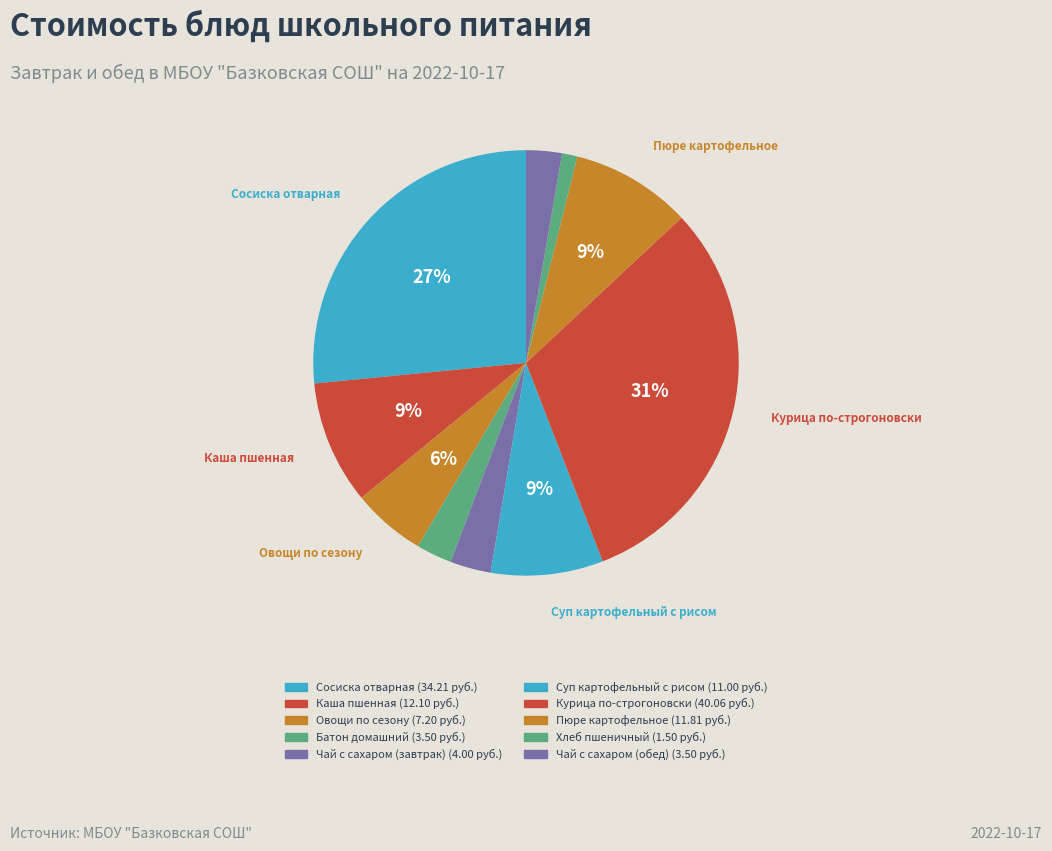

True or false: Батон домашний accounts for 1% of the total.

False